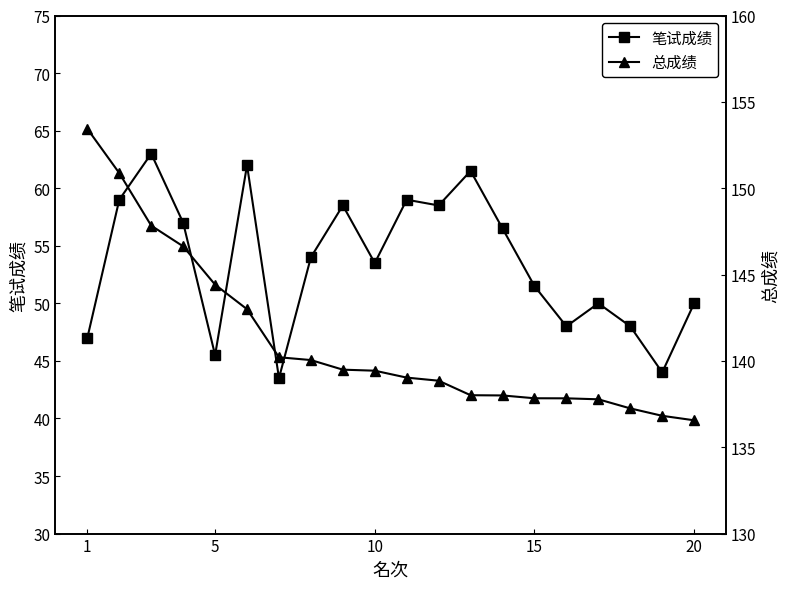

Rank the series by their maximum value, from highest to lowest.

总成绩, 笔试成绩